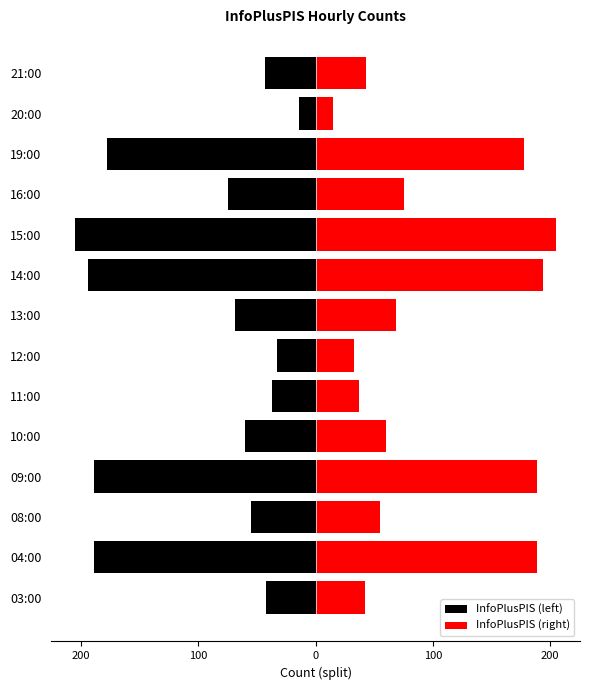

Which series has the largest total across all categories?

InfoPlusPIS (right)